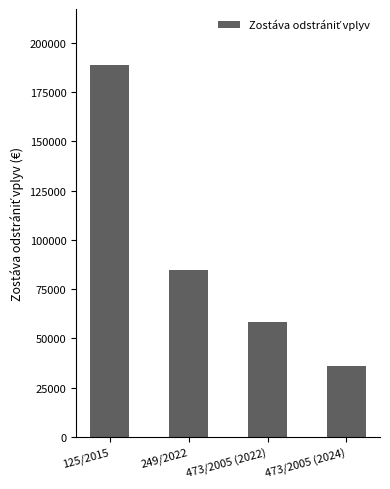

What position from the right is 249/2022?

3